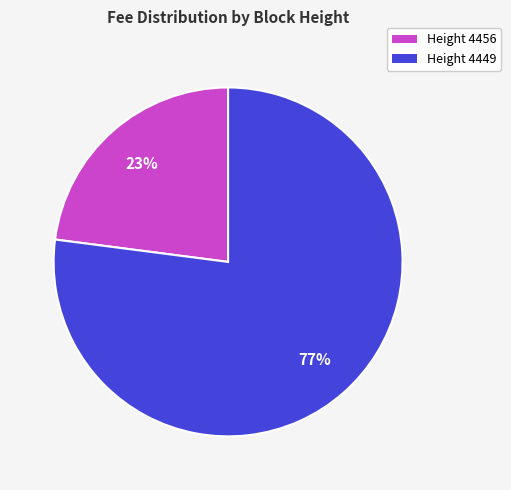

How many segments does this pie chart have?

2